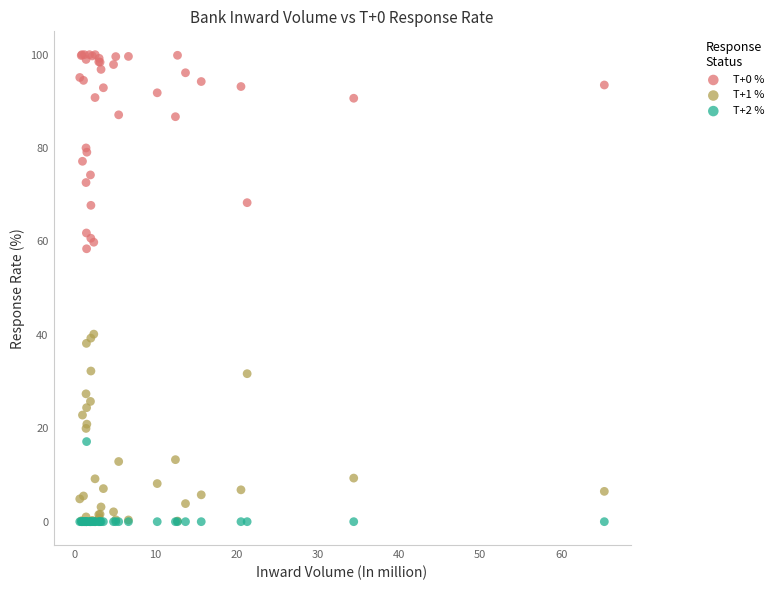

Which series has the widest spread of Y values?

T+0 %